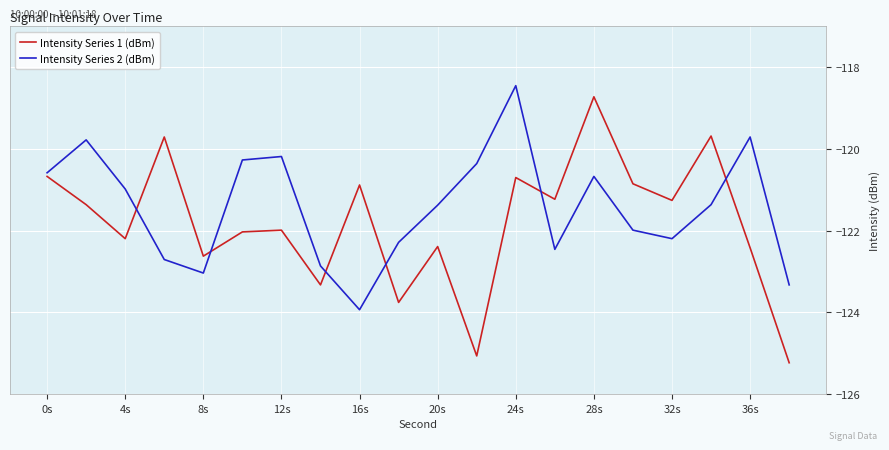

What is the average value of the Intensity Series 2 (dBm) series?

-121.4